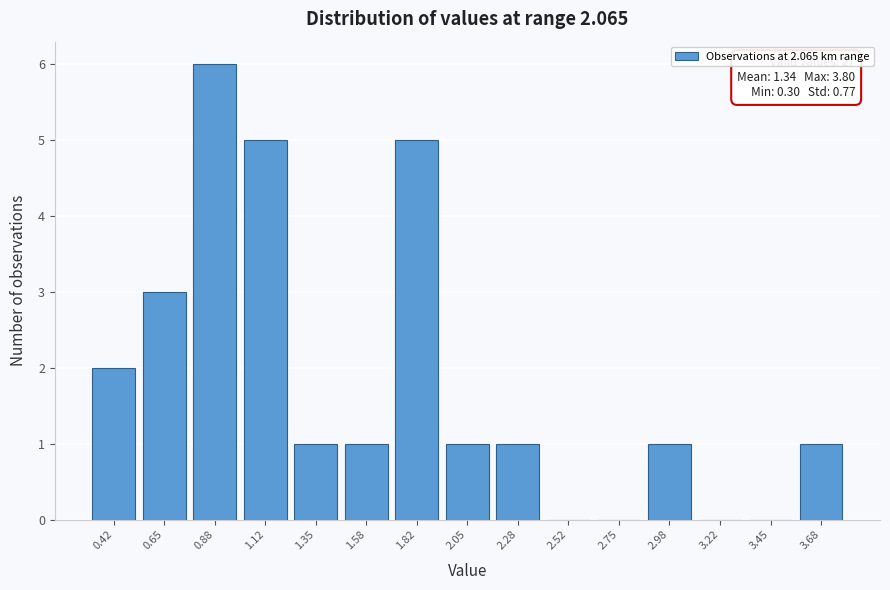

Which range on the x-axis has the tallest bar?

0.75 to 1.00